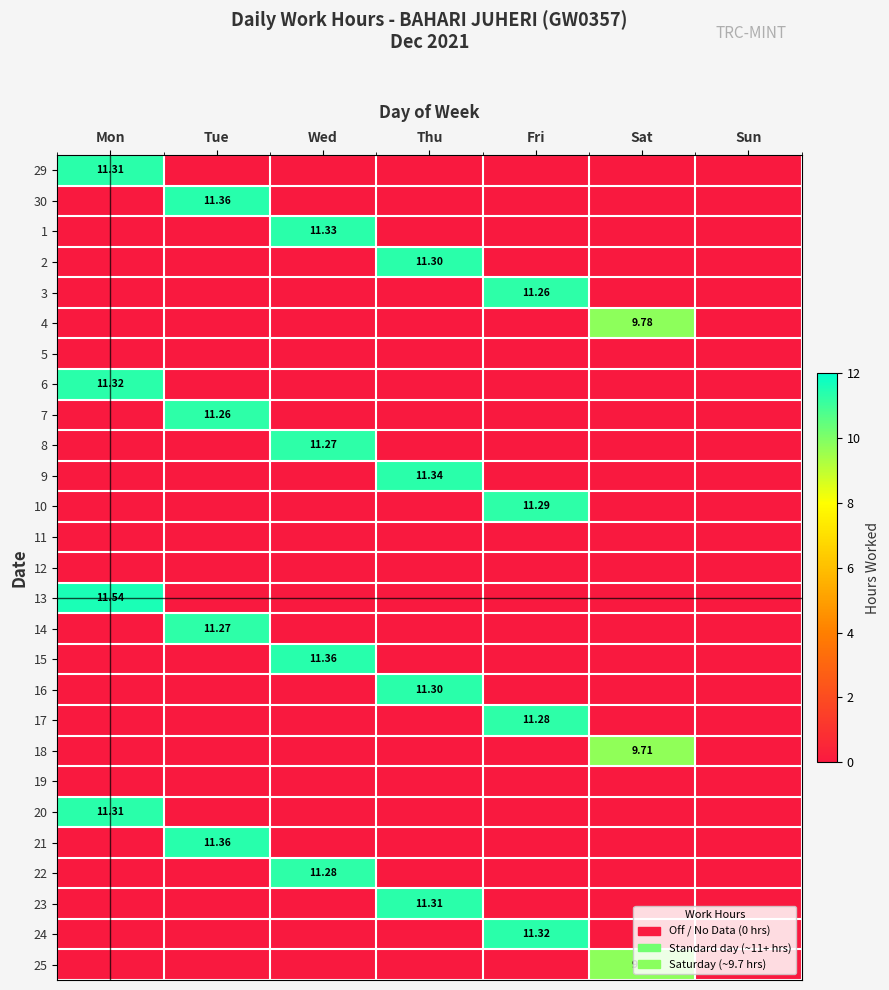

Is it true that 11 equals 0.0 at Thu?

True